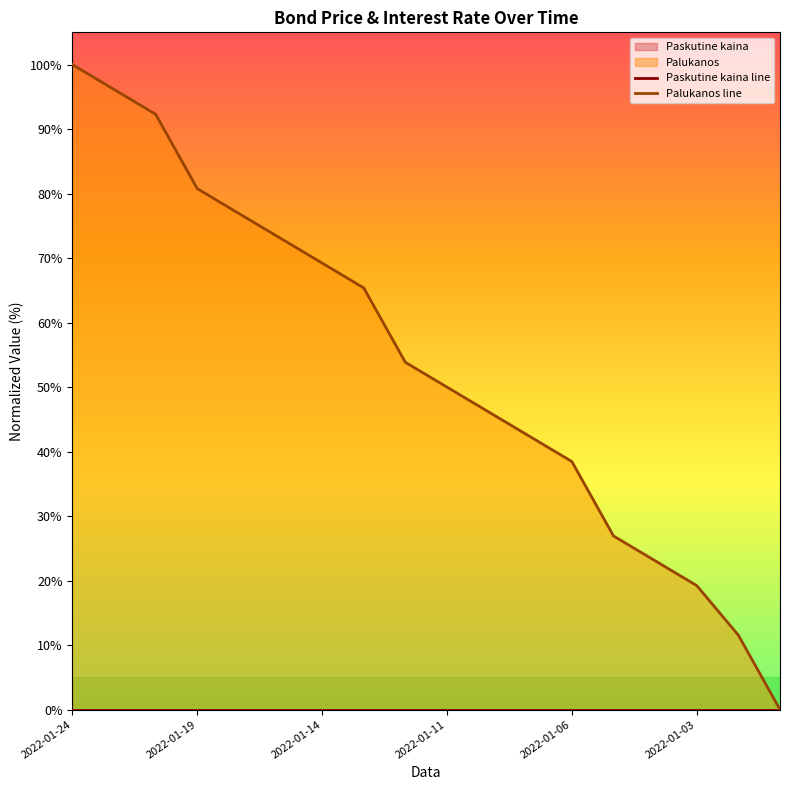

Where is Paskutine kaina line nearest to the value 0?

2022-01-24